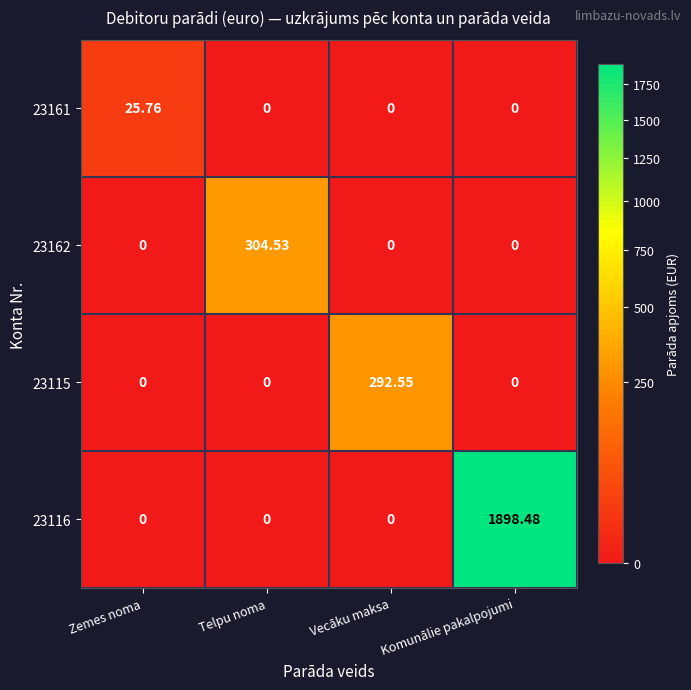

Which category has the highest value in the 23116 series?

Komunālie pakalpojumi